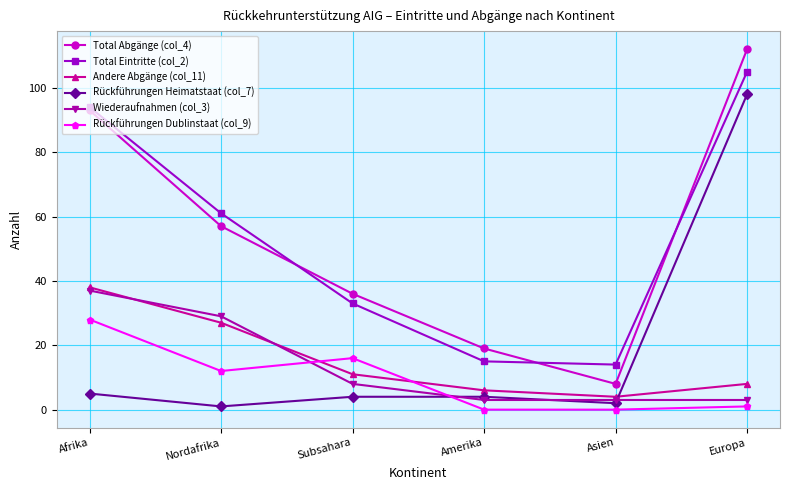

What is the label of the 2nd point from the left?

Nordafrika